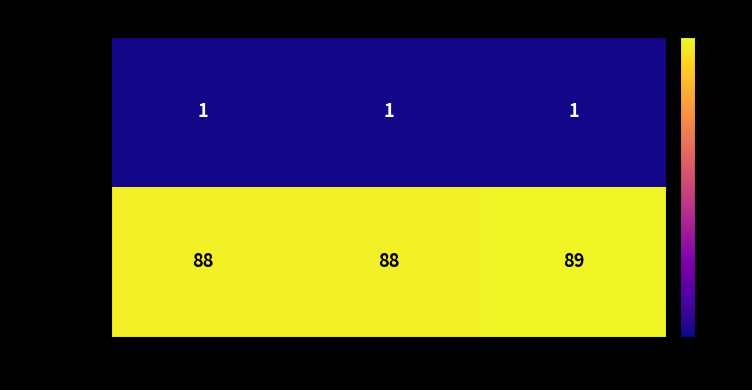

The 2020-09-24 series shows 2 at Хиты. True or false?

False